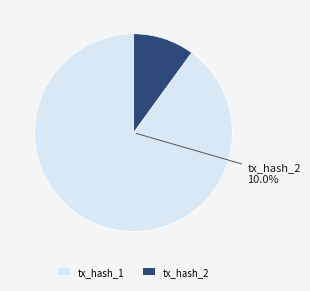

How much of the chart is everything except tx_hash_2?

90.0%